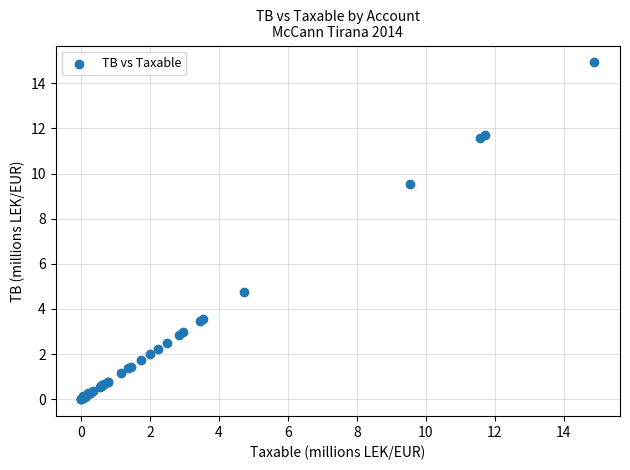

What Y value in the scatter plot is closest to 7?

4.7